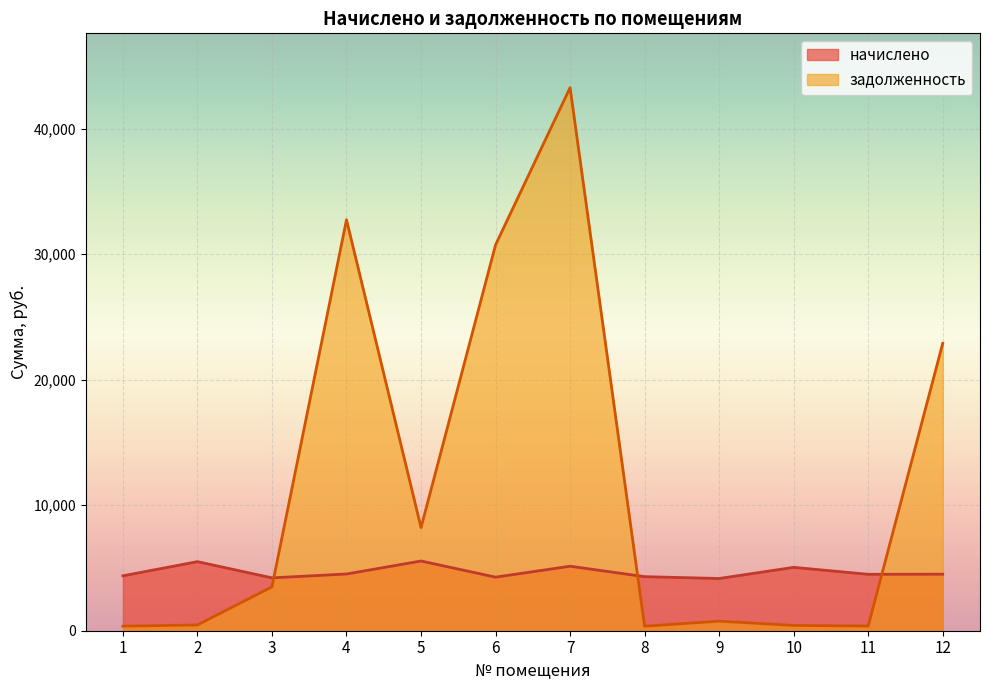

How many times do задолженность and начислено cross each other?

3